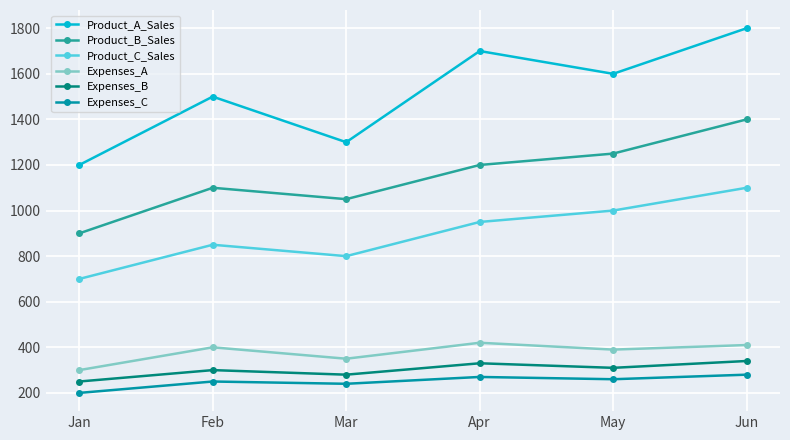

In Expenses_B, how many points are higher than both neighbors (excluding endpoints)?

2